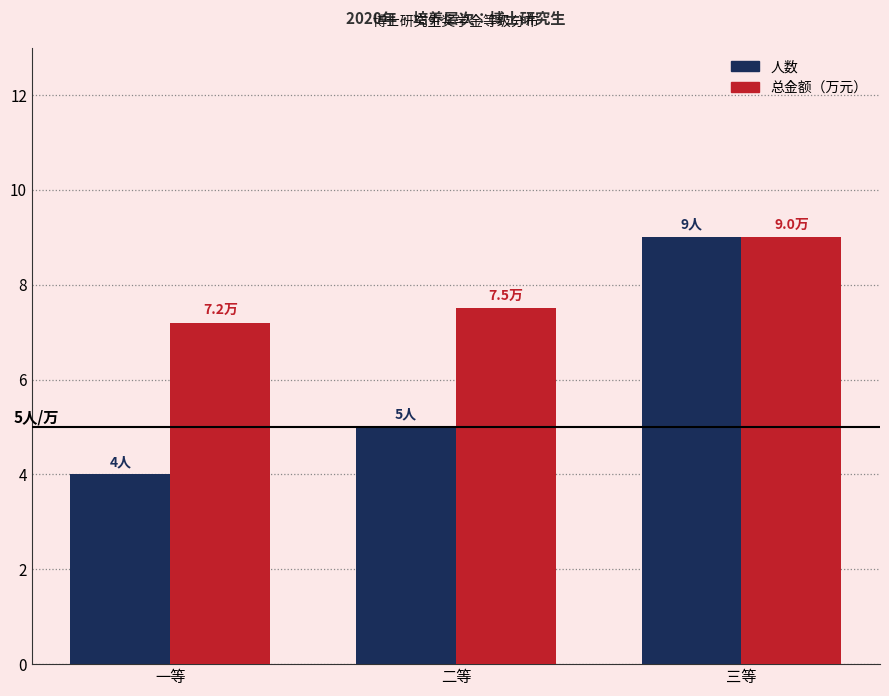

What value does the 人数 series have at 二等?

5.0